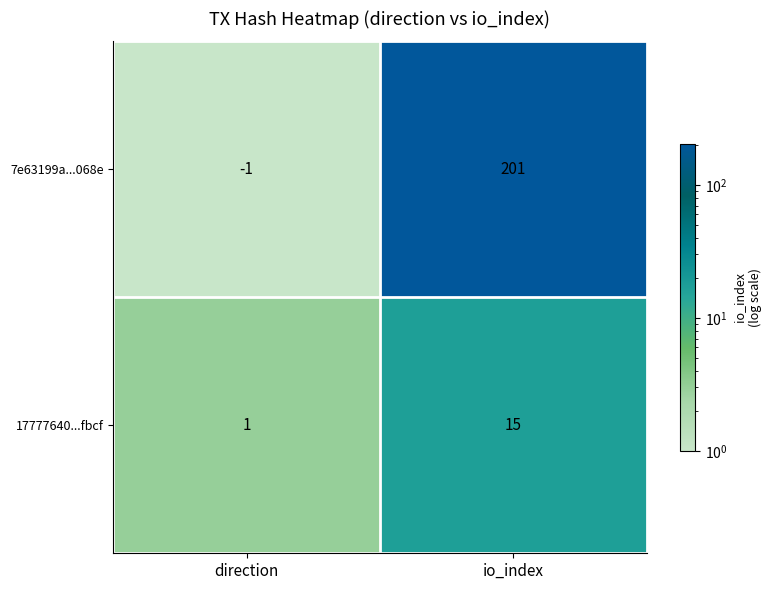

What is the sum of all 17777640...fbcf values?

16